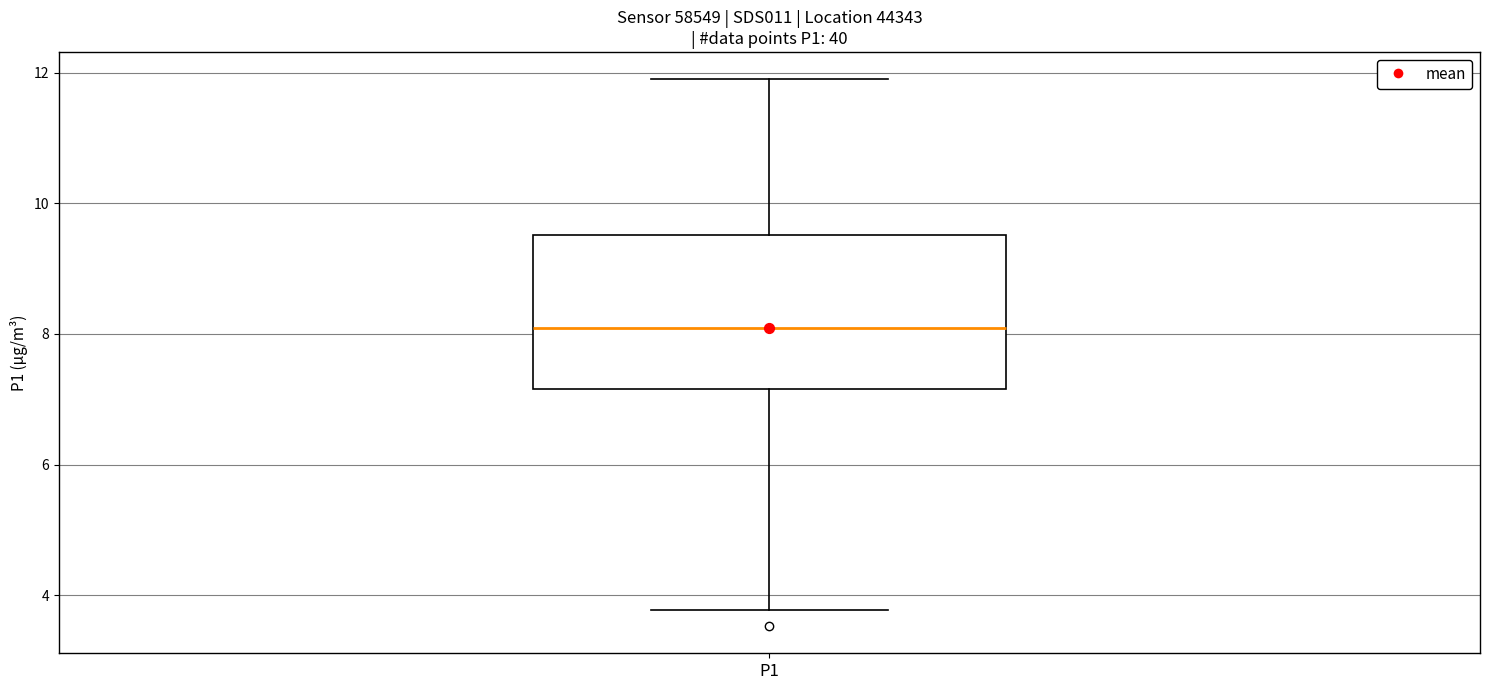

Transcribe this box plot: give where the median line is, the range the box spans, and where the two whiskers end, as read against the y-axis. The values are not printed on the chart, so give them approximately, as read against the axis.

median 8.0, box 7.2 to 9.6, whiskers 3.8 to 12.0